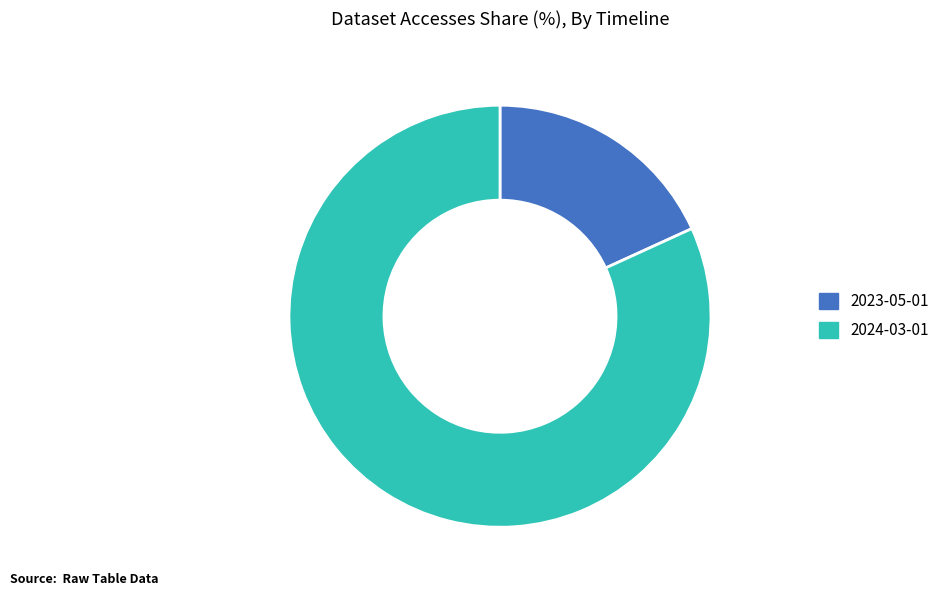

Rank the categories by value from lowest to highest.

2023-05-01, 2024-03-01